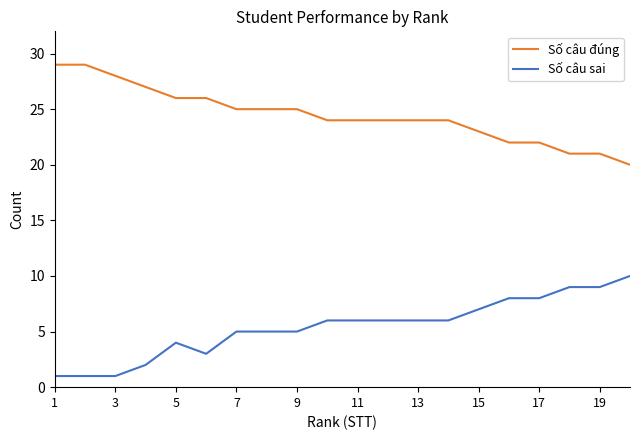

True or false: Số câu sai and Số câu đúng intersect in this chart.

False